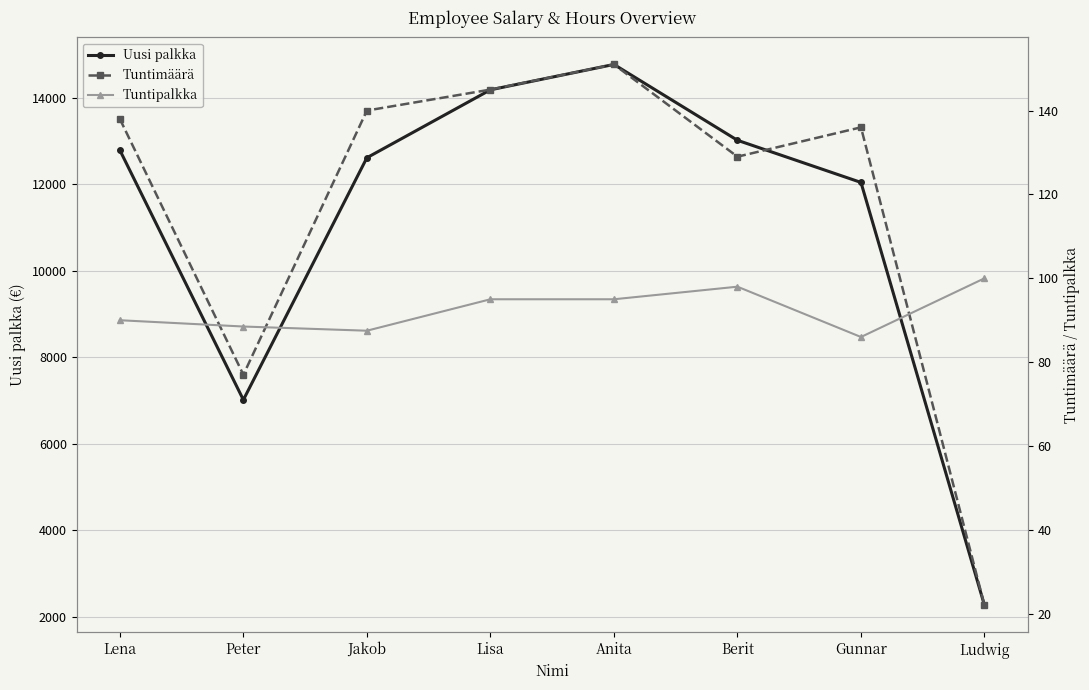

True or false: Uusi palkka has a value of 3191.2 at Jakob.

False